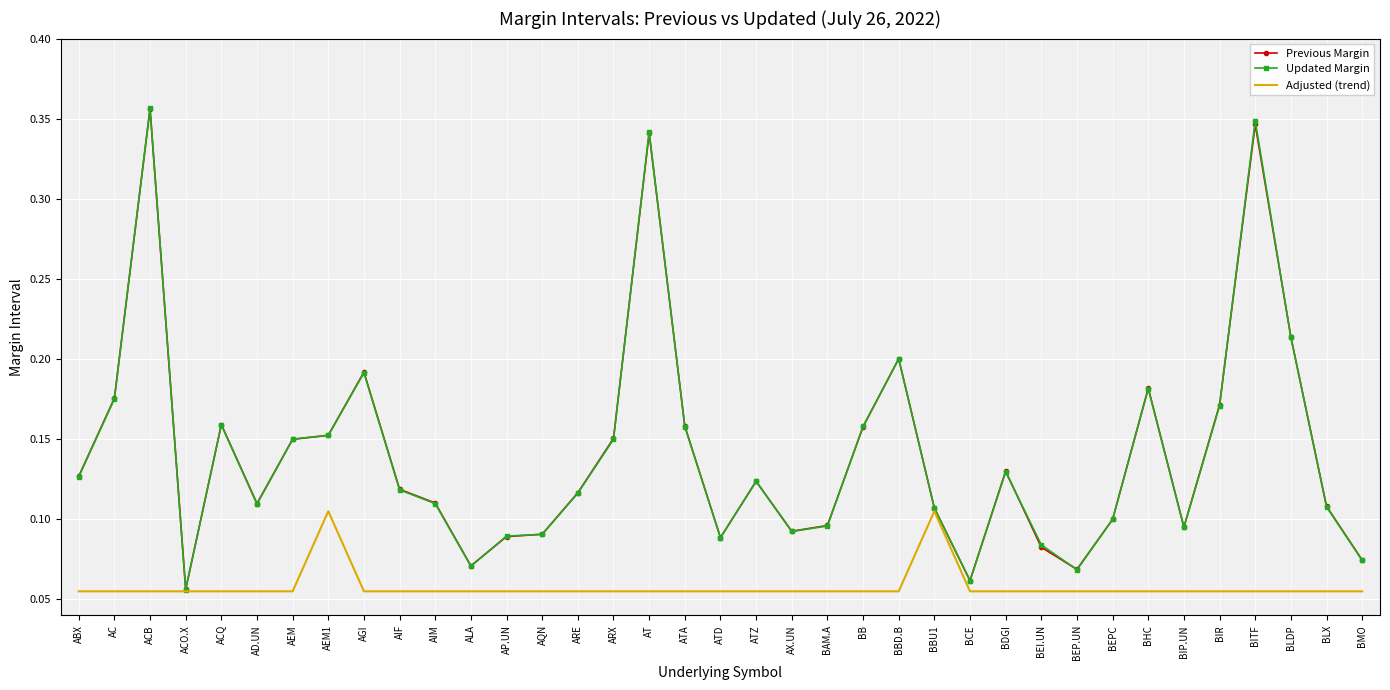

Which series has the largest range (max minus min)?

Updated Margin